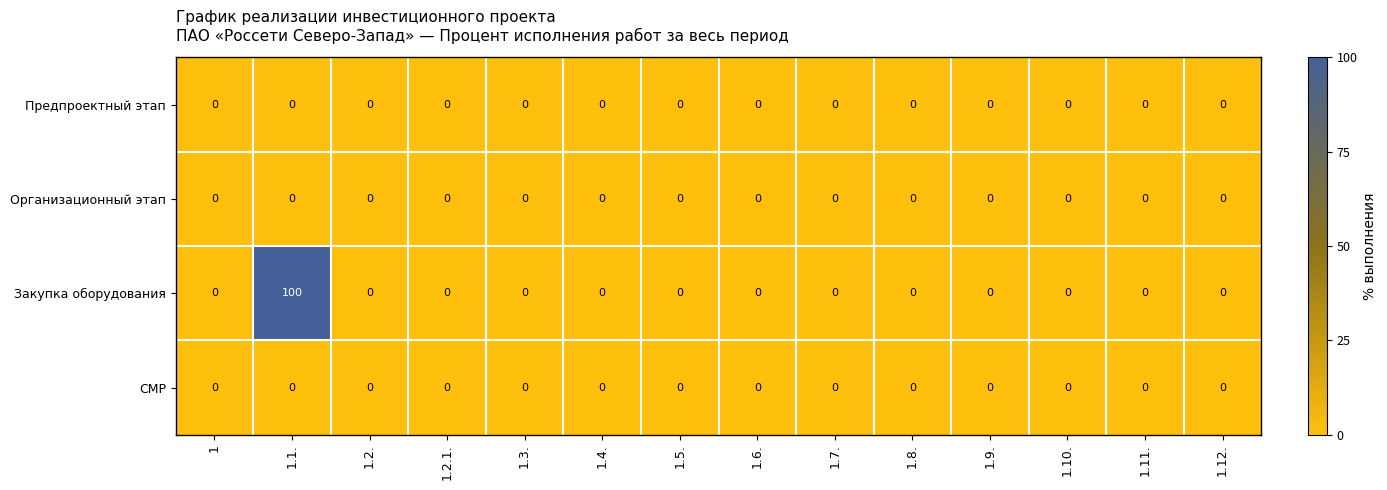

How many series are shown in this chart?

4